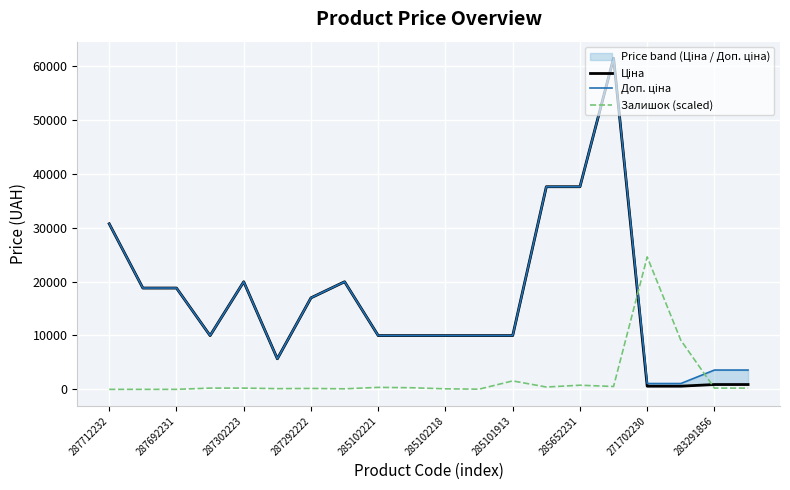

True or false: Ціна has more than 1 interior local peaks.

True